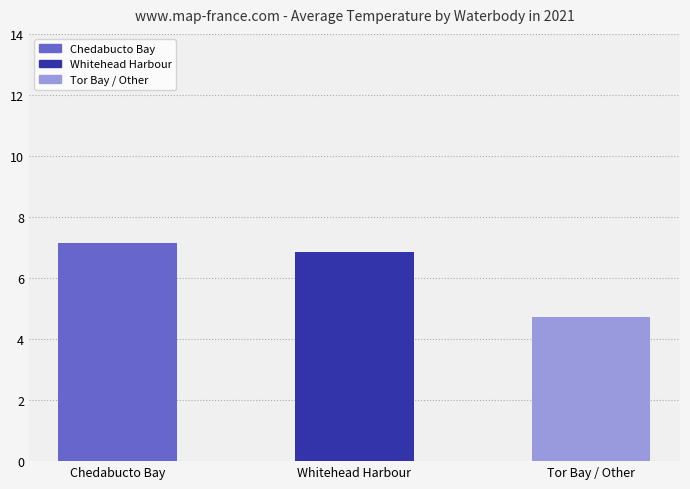

Which category has the lowest value across all series?

Tor Bay / Other